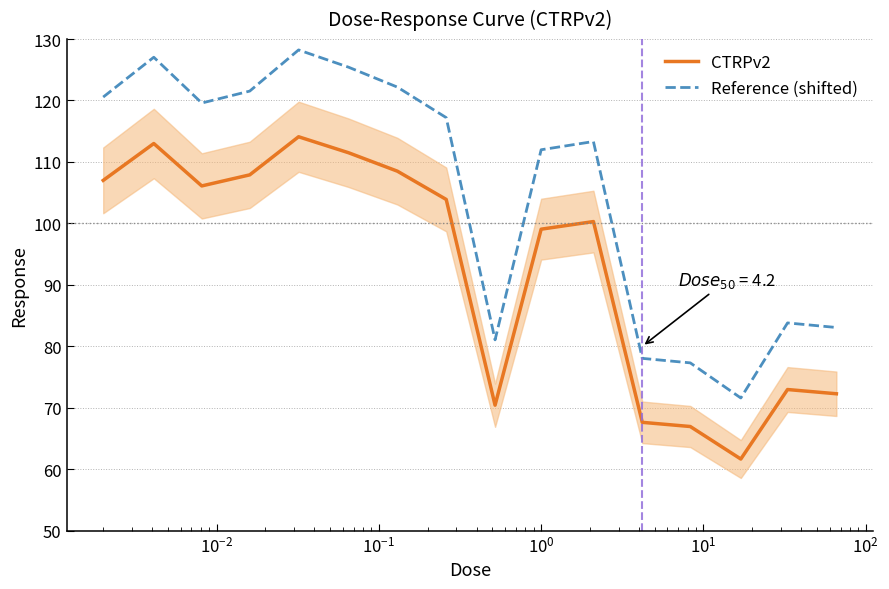

What is the difference between the maximum and minimum values in the CTRPv2 series?

52.4